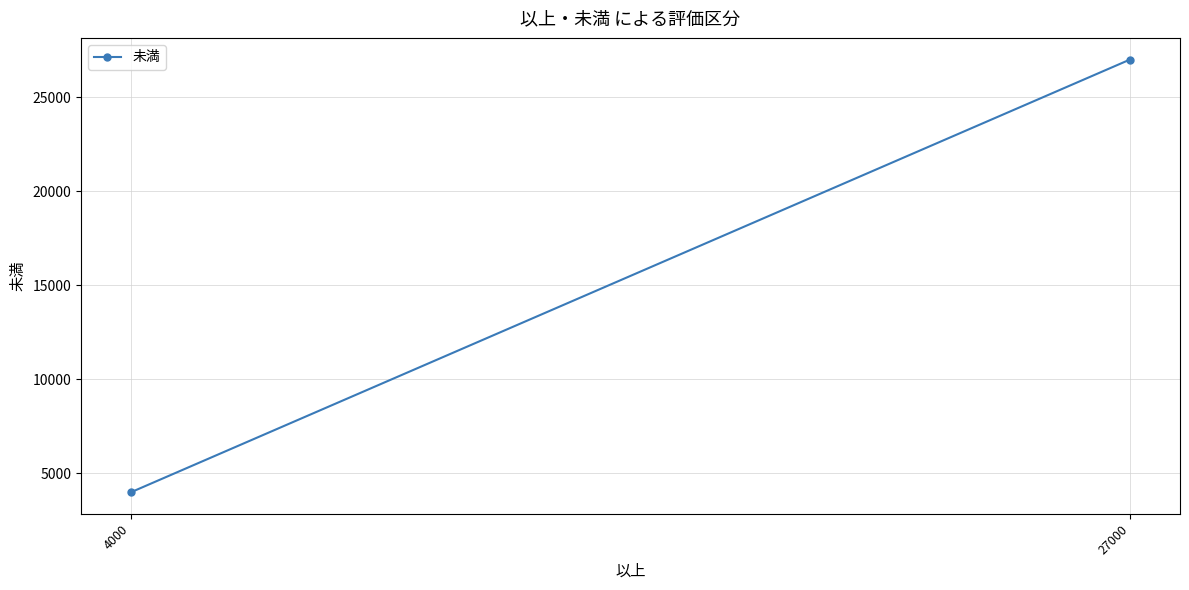

What is the greatest value displayed?

27000